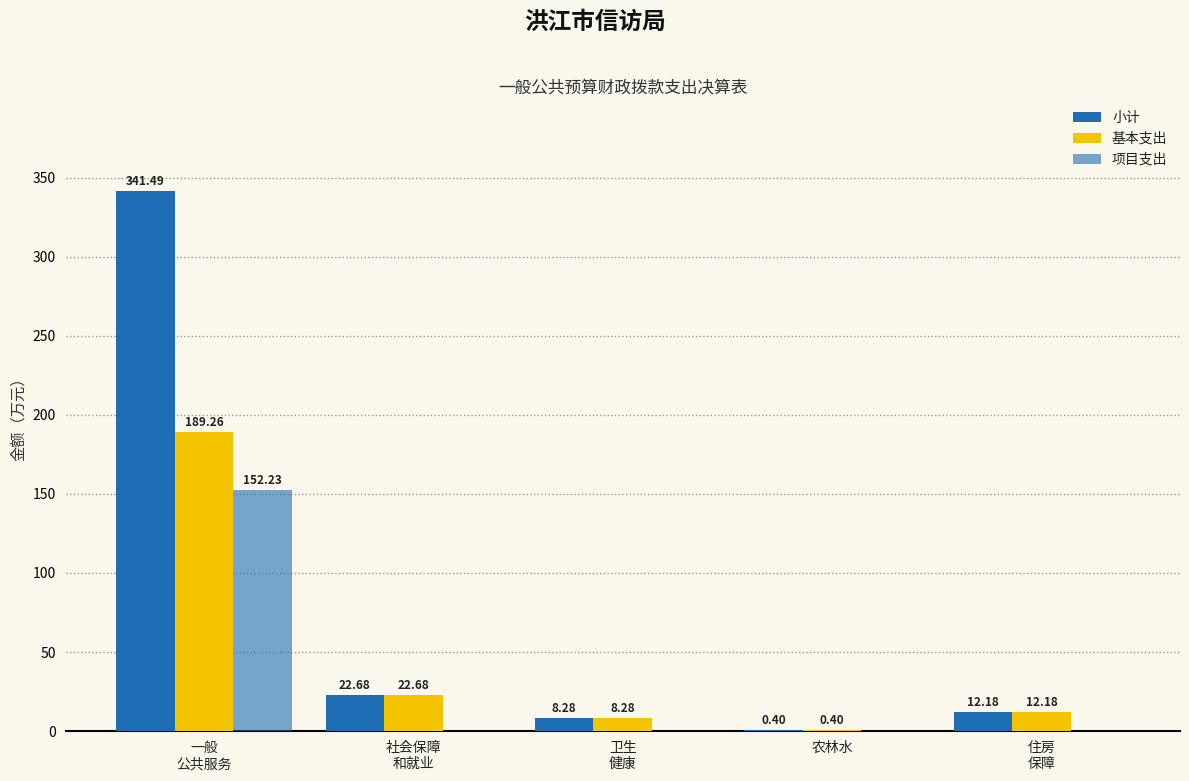

How many data points in 基本支出 are above 12?

3